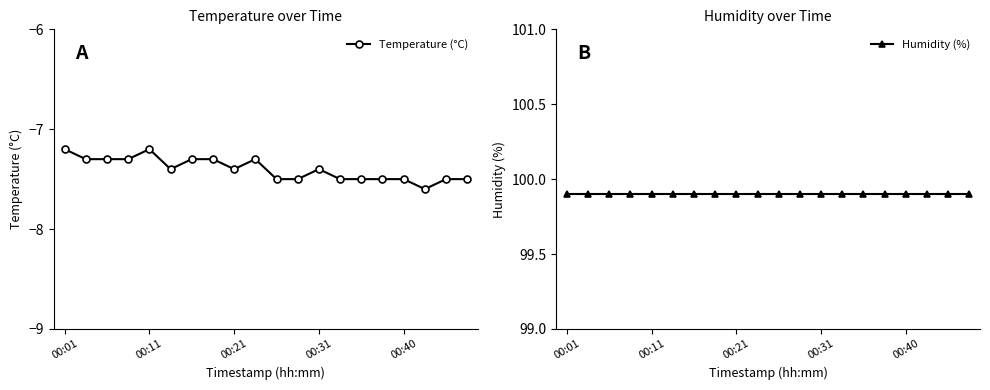

What is the difference between the second highest and second lowest values in the Temperature (°C) series?

0.3